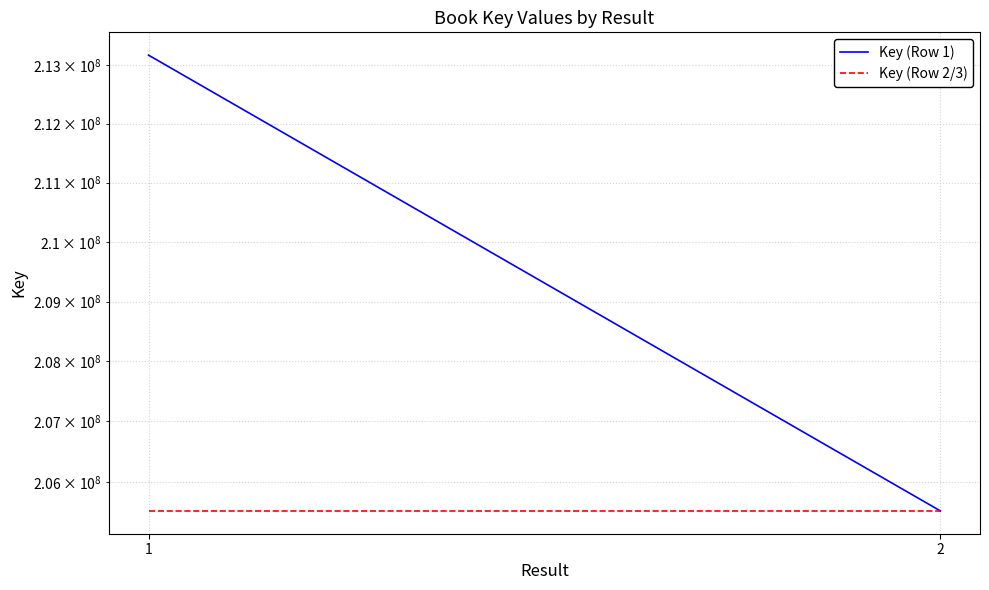

Which series has the largest range (max minus min)?

Key (Row 1)